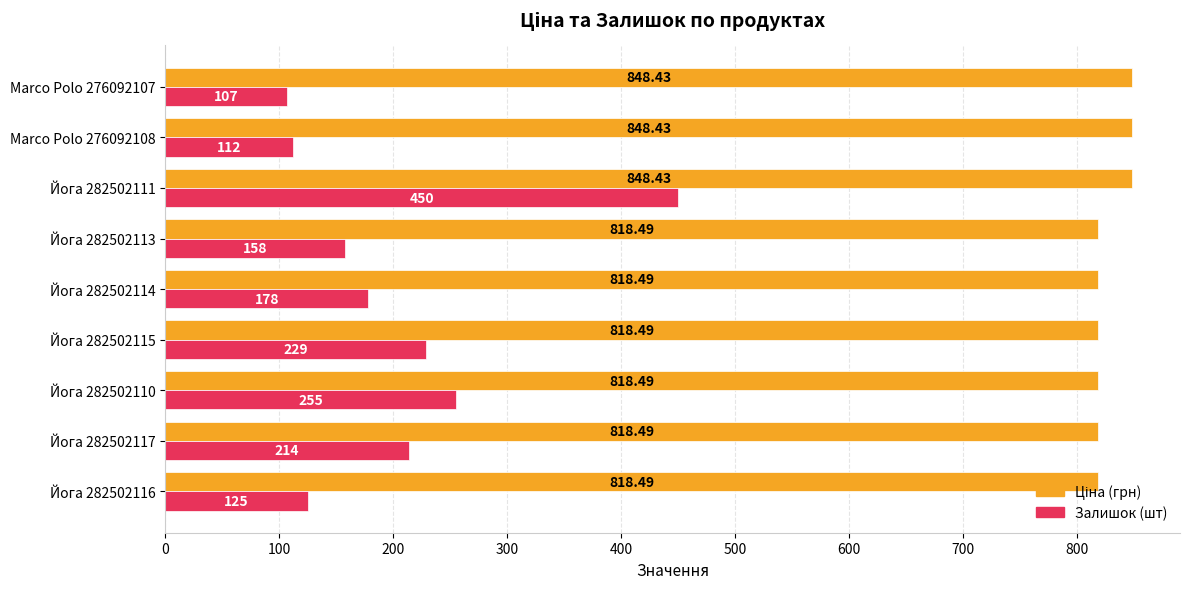

Between Йога 282502116 and Йога 282502114, which series saw the biggest shift?

Залишок (шт)